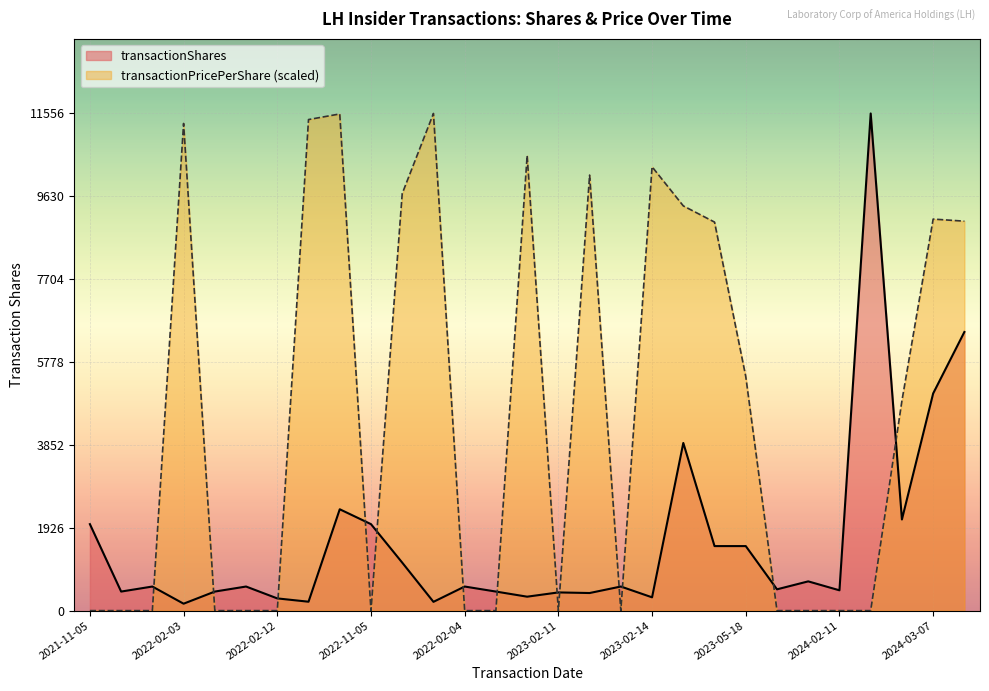

How many lines are shown in the chart?

2